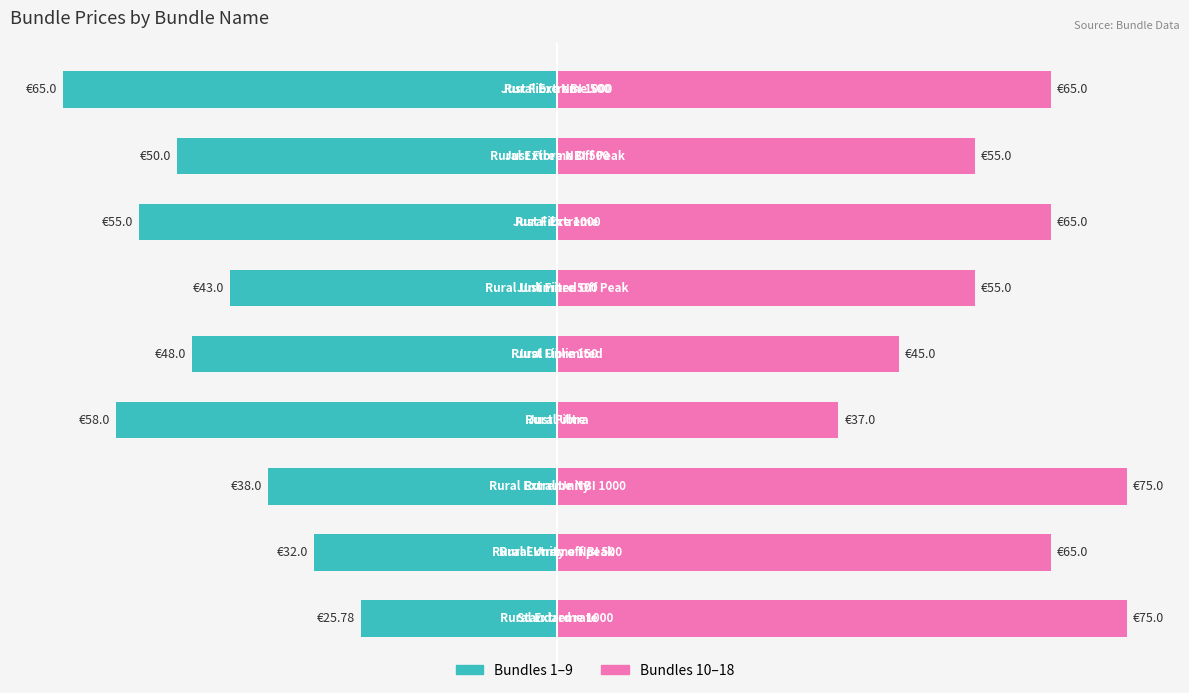

Rank the categories by Right group (€/mo) value from lowest to highest.

3, 4, 5, 7, 1, 6, 8, 0, 2